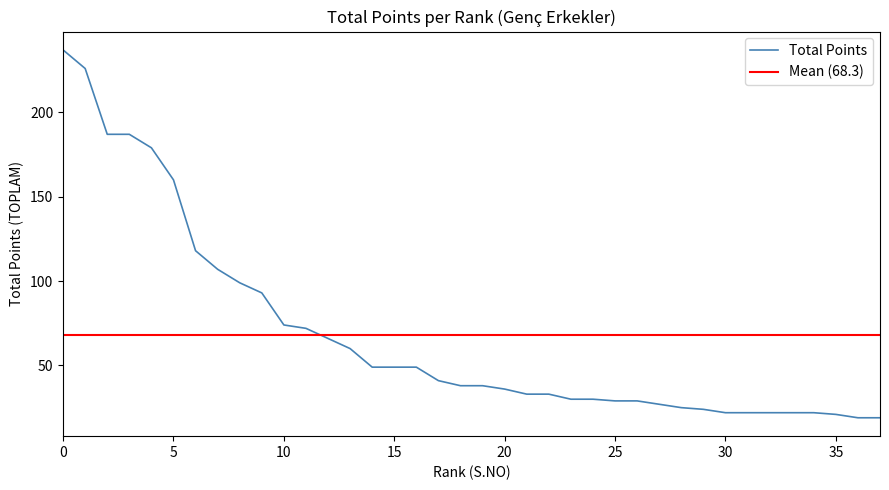

Reading left to right, list all the values displayed in this chart.

237	226	187	187	179	160	118	107	99	93	74	72	66	60	49	49	49	41	38	38	36	33	33	30	30	29	29	27	25	24	22	22	22	22	22	21	19	19